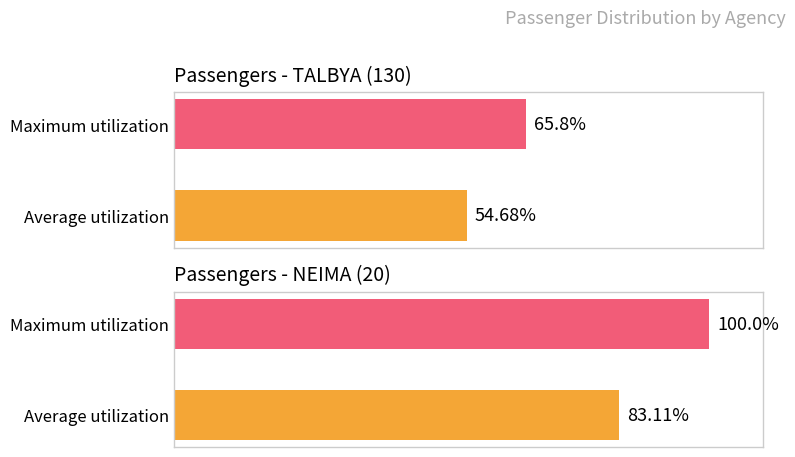

The Maximum utilization series shows 57.6 at NEIMA. True or false?

False